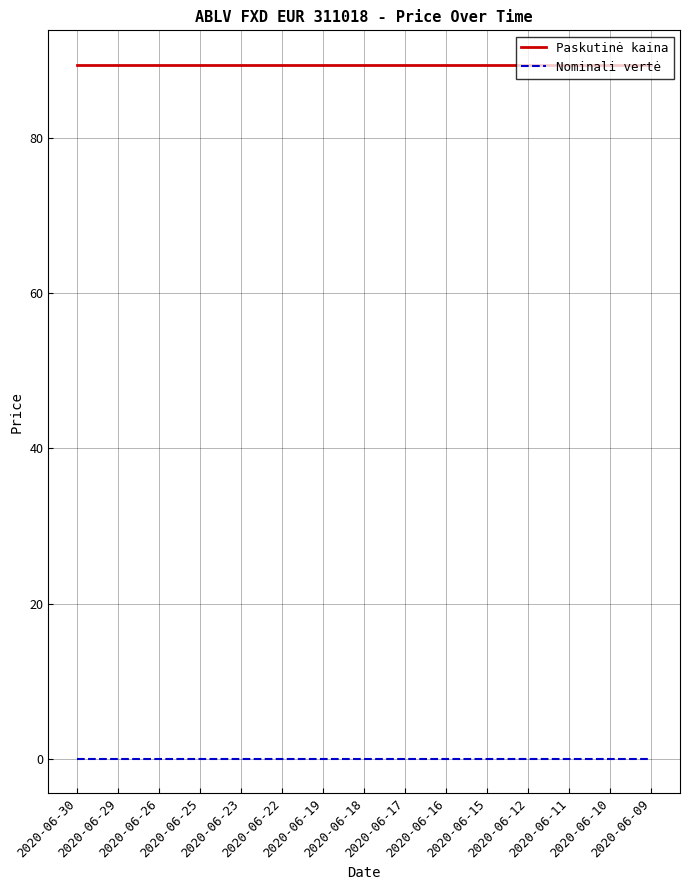

What is the lowest value of the Paskutinė kaina series?

89.4